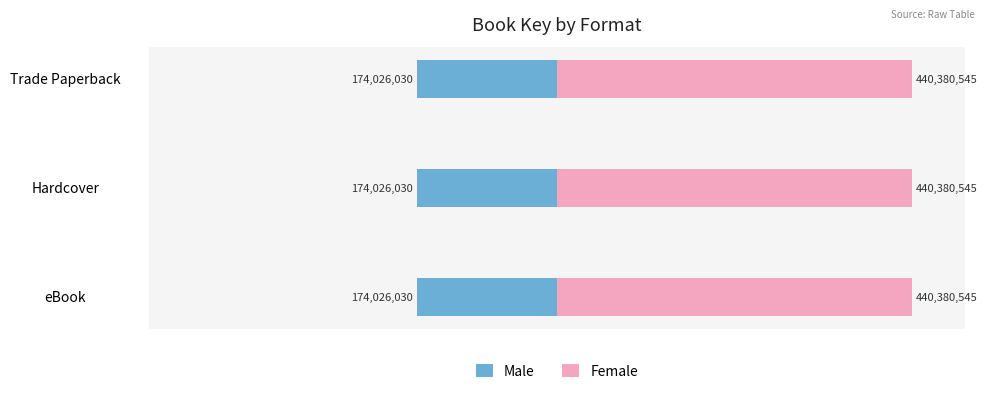

What is the sum of the Female values at Hardcover and Trade Paperback?

880761090